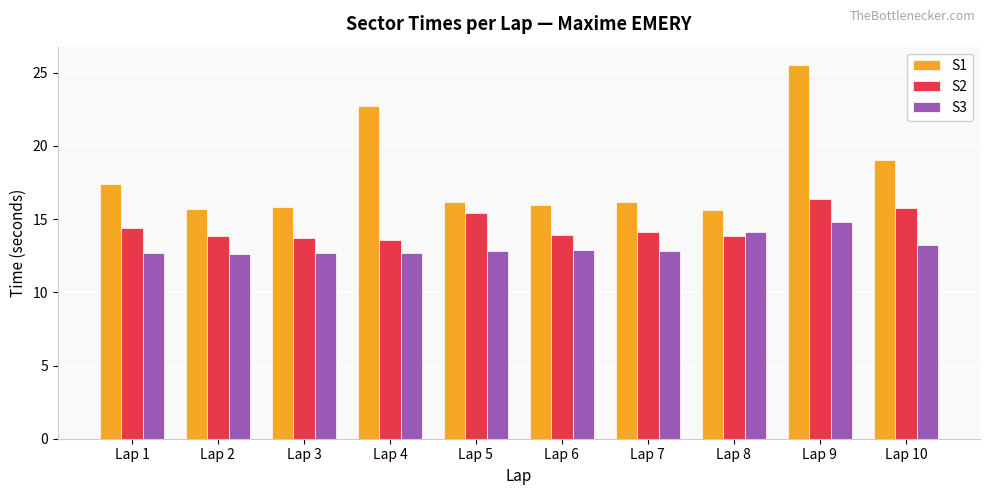

At which category is the sum across all series the highest?

Lap 9